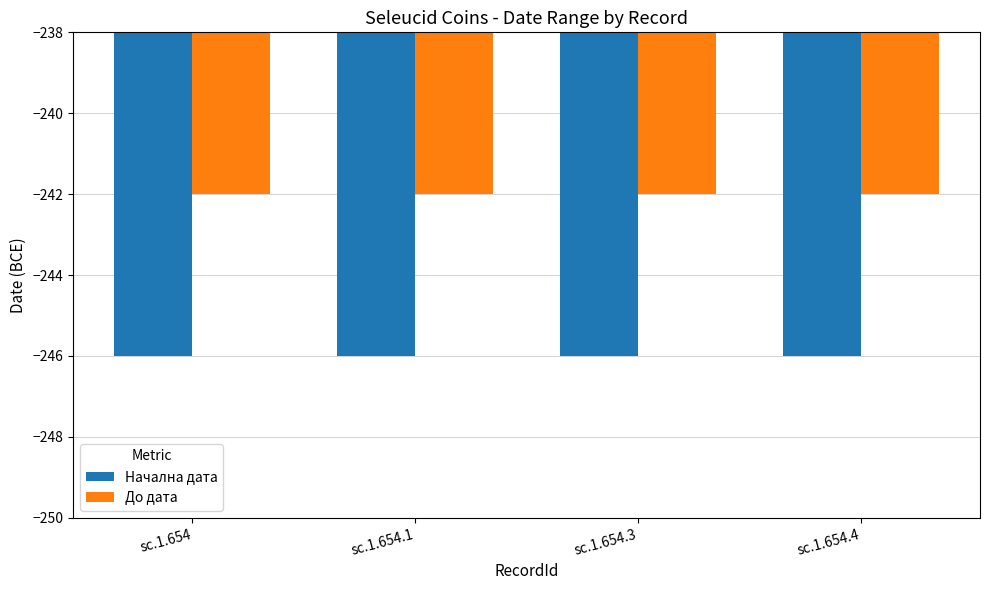

How many series are shown in this chart?

2